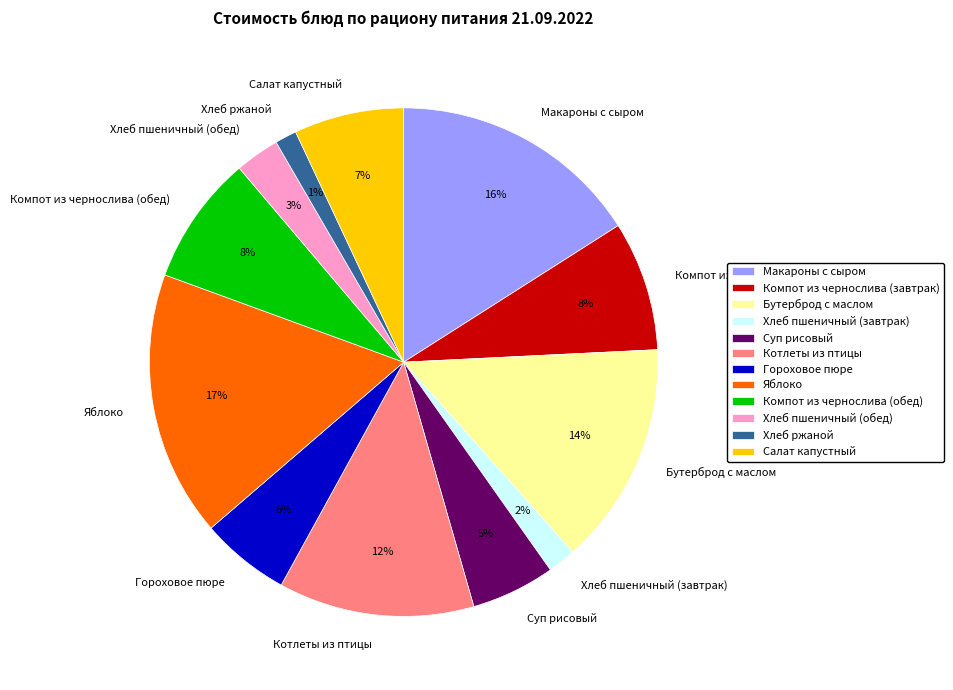

Is it true that Макароны с сыром is 29% of the pie?

False